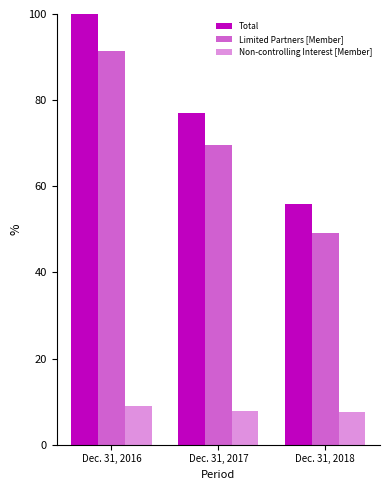

What is the value of the Limited Partners [Member] bar at the 1st from the left?

91.4